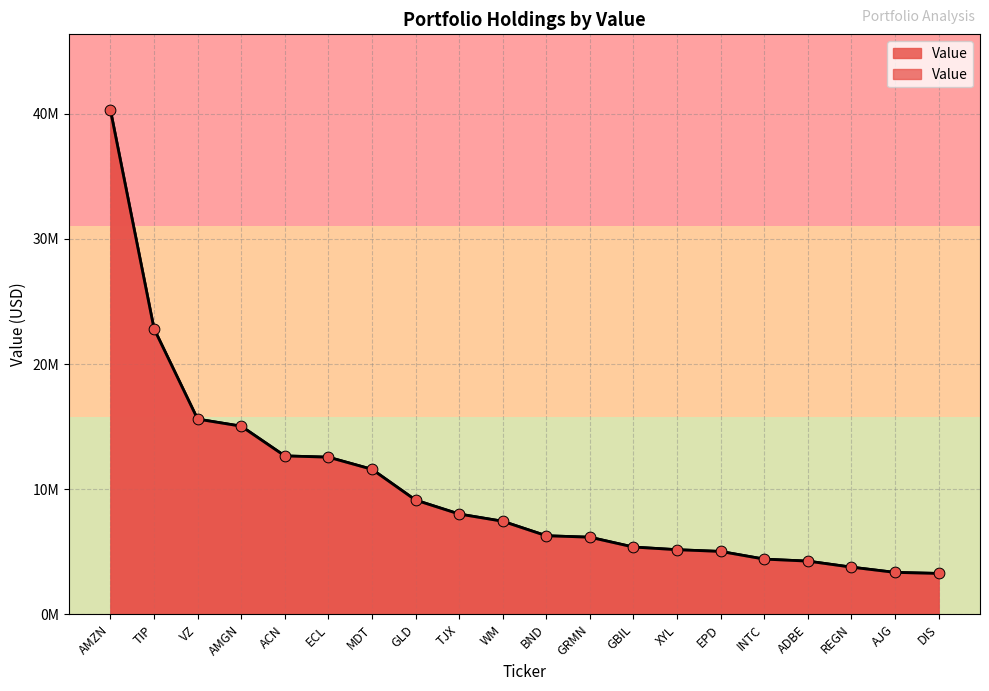

Between TJX and INTC, which is larger?

TJX